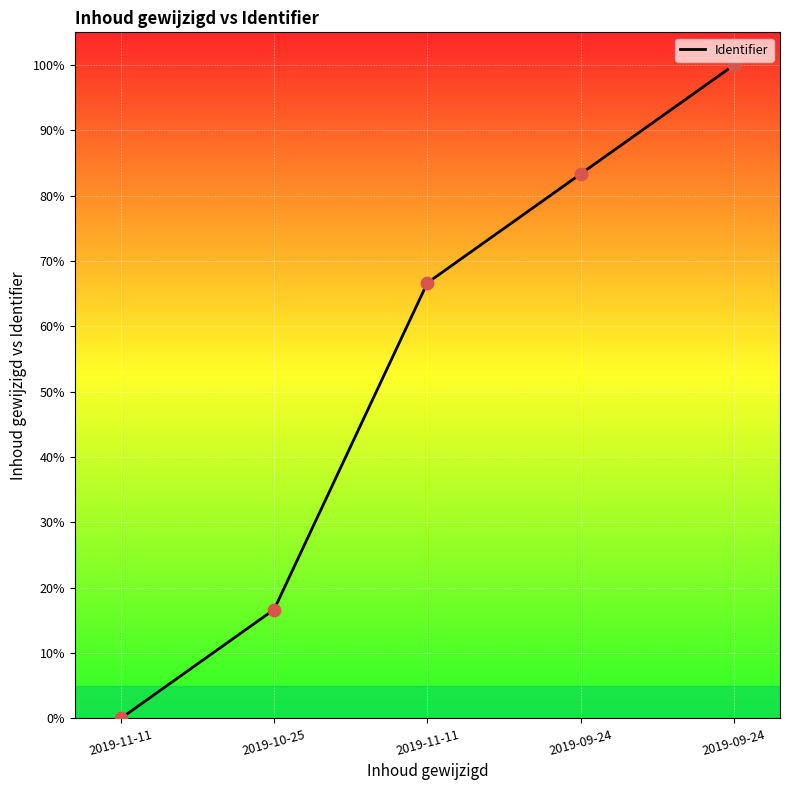

Between 2019-11-11 and 2019-09-24, which is larger?

2019-09-24